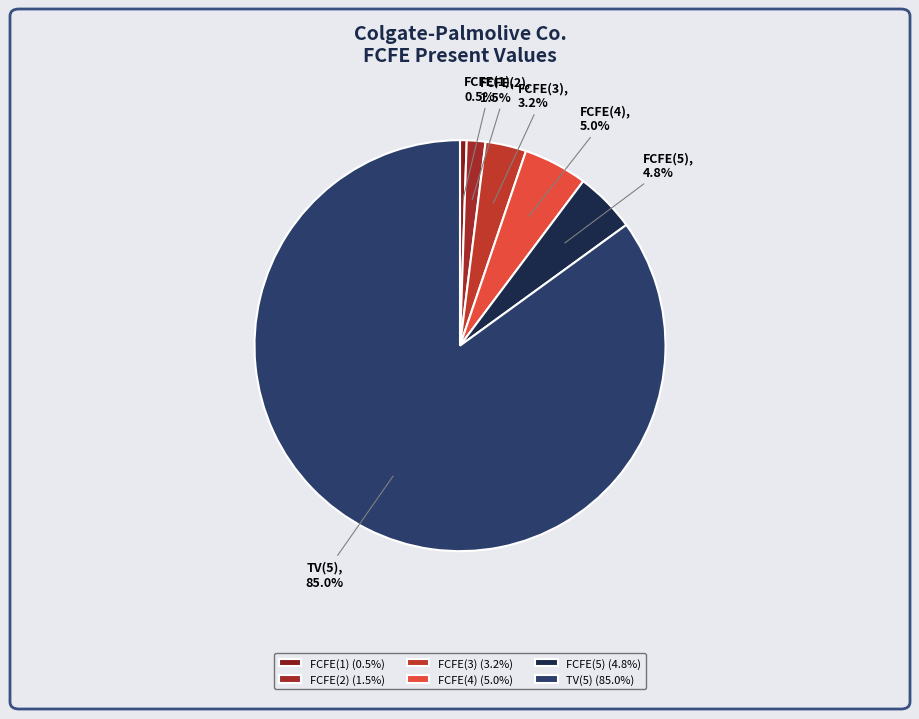

What percentage is the FCFE(3) slice, to the nearest percent?

3%